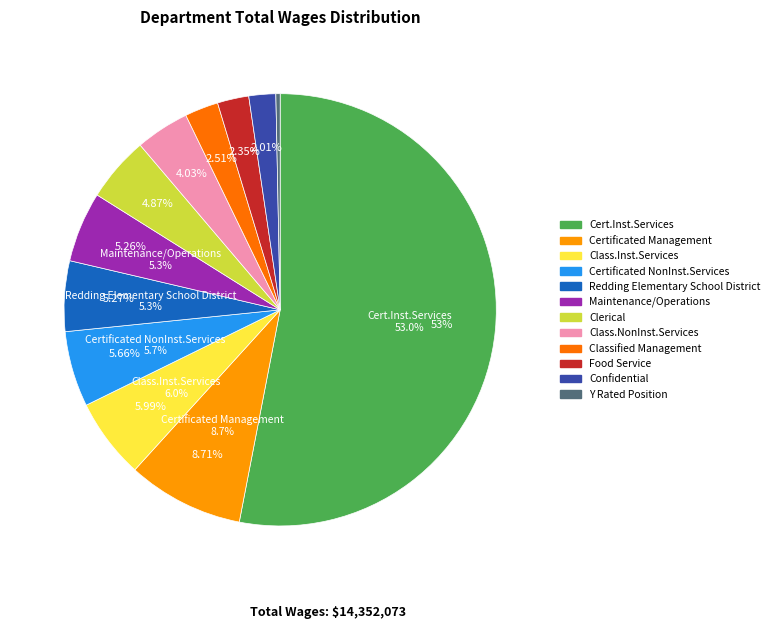

To the nearest percent, what is the average slice percentage?

8%